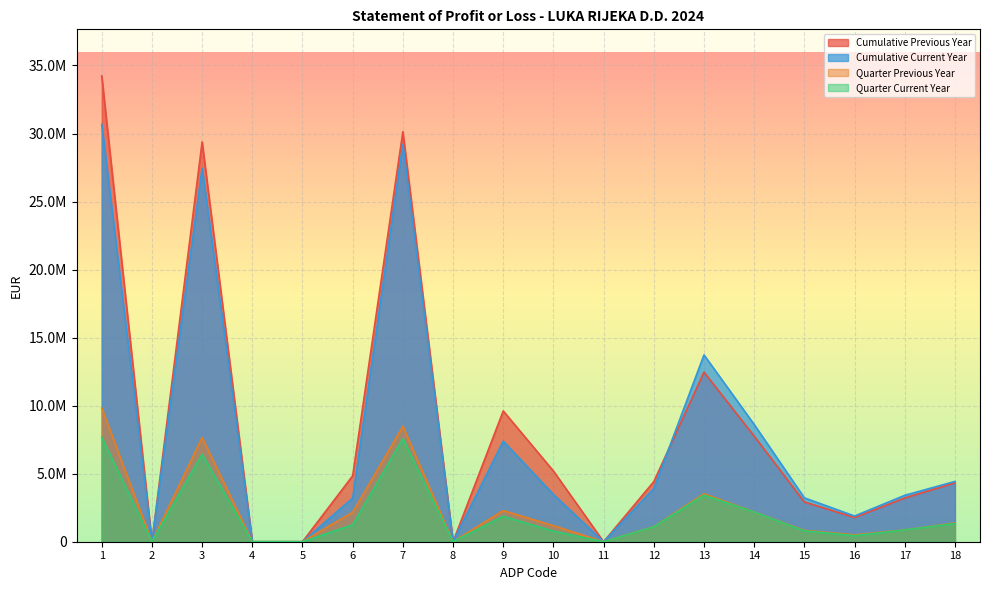

True or false: Quarter Current Year and Quarter Previous Year intersect in this chart.

False